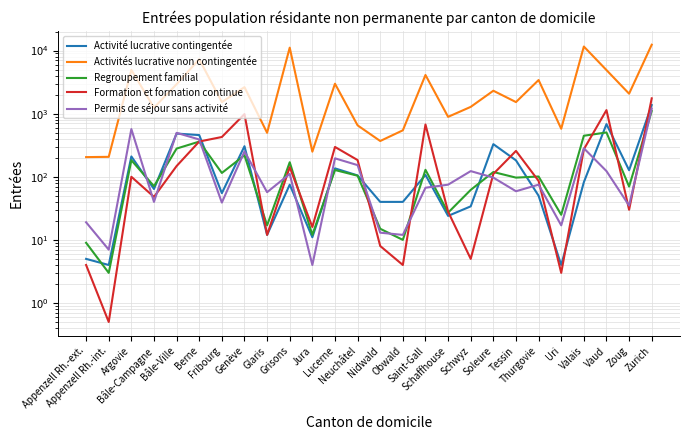

In Formation et formation continue, how many points are lower than both neighbors (excluding endpoints)?

8